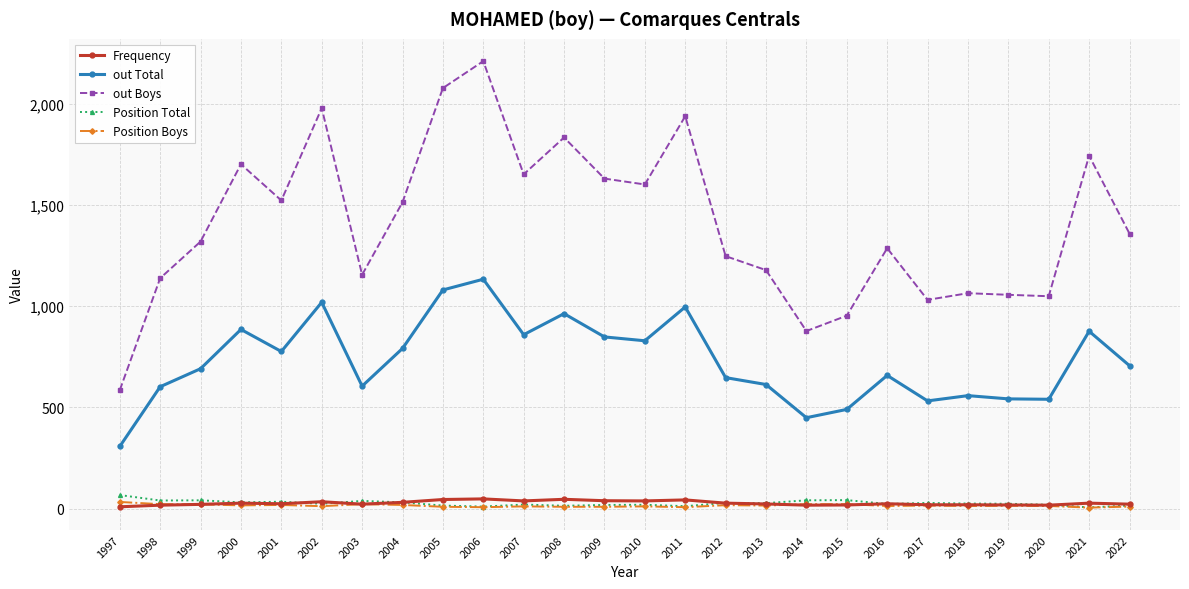

The value of out Boys at 2005 is 2077. True or false?

True